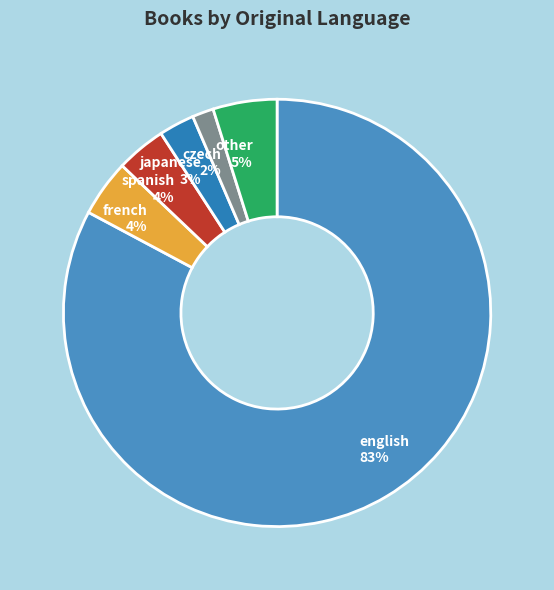

True or false: french accounts for 4% of the total.

True